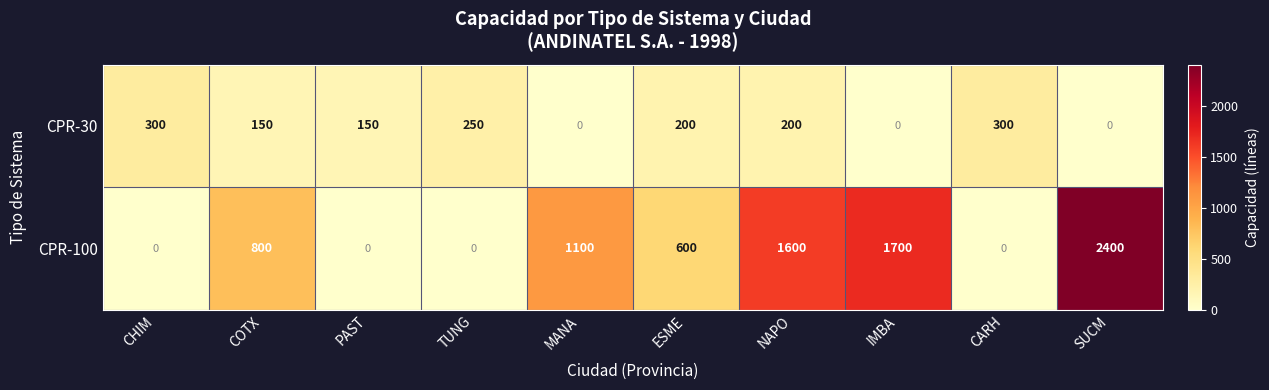

The value of CPR-100 at ESME is 402. True or false?

False